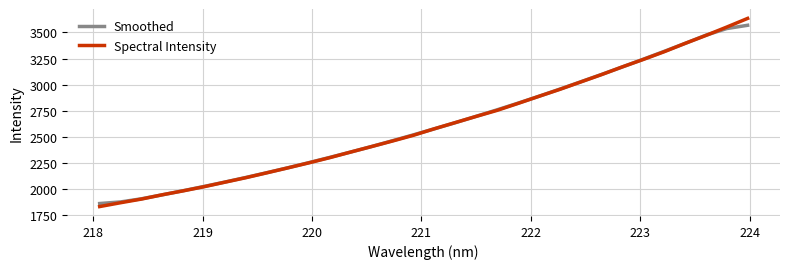

What is the minimum value for Smoothed?

1863.8